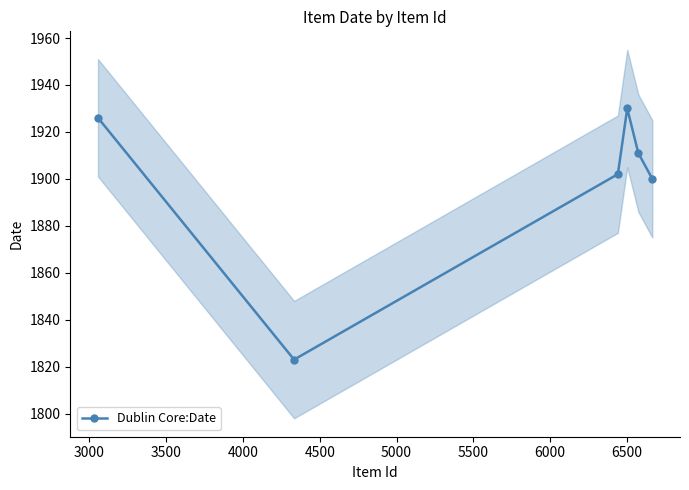

What is the minimum value for Dublin Core:Date?

1823